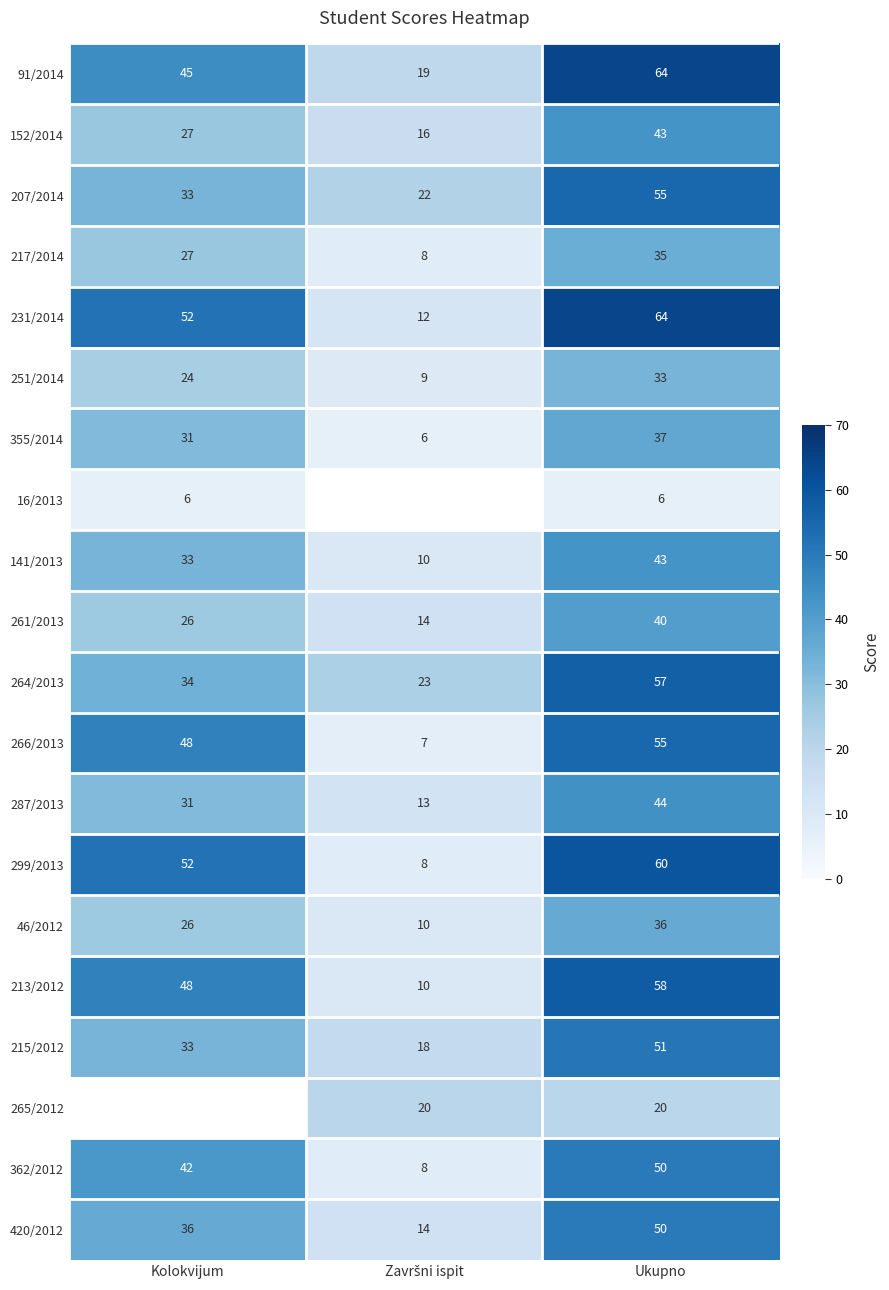

What is the lowest value of the 213/2012 series?

10